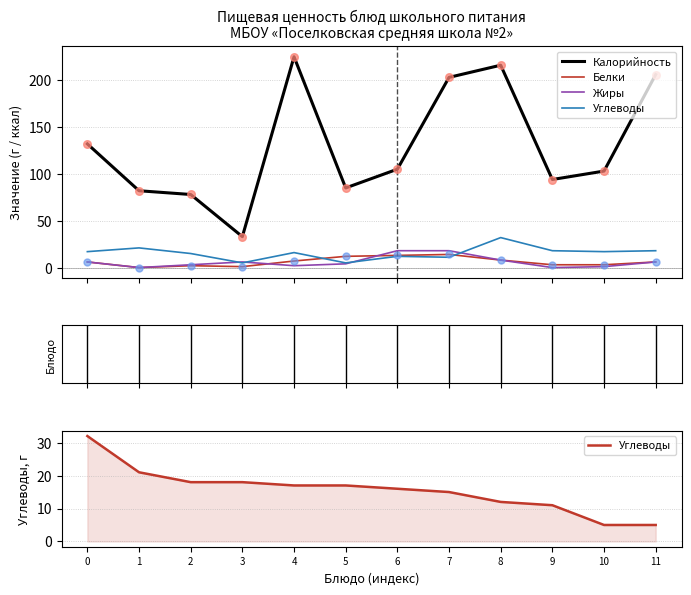

At which category is the sum across all series the highest?

4